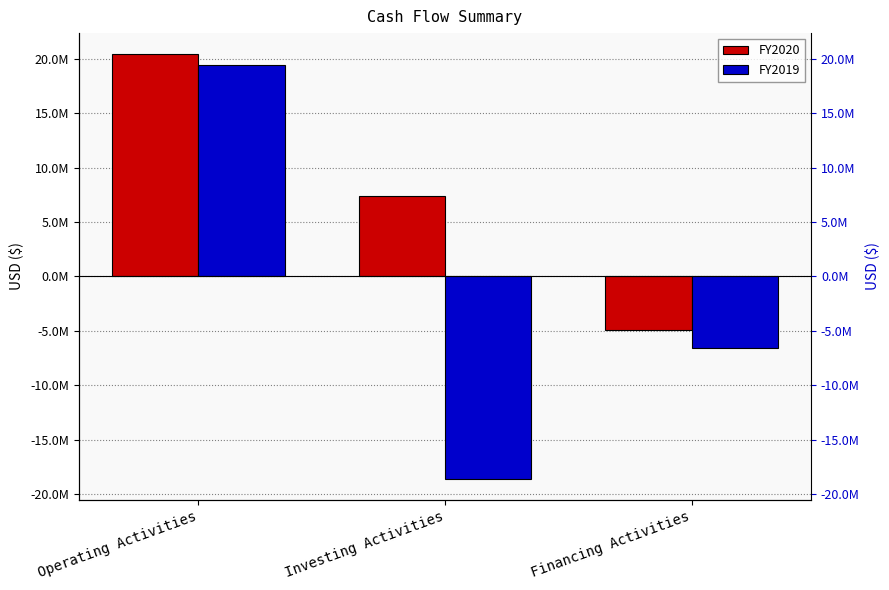

The value of FY2019 at Operating Activities is 12196196. True or false?

False